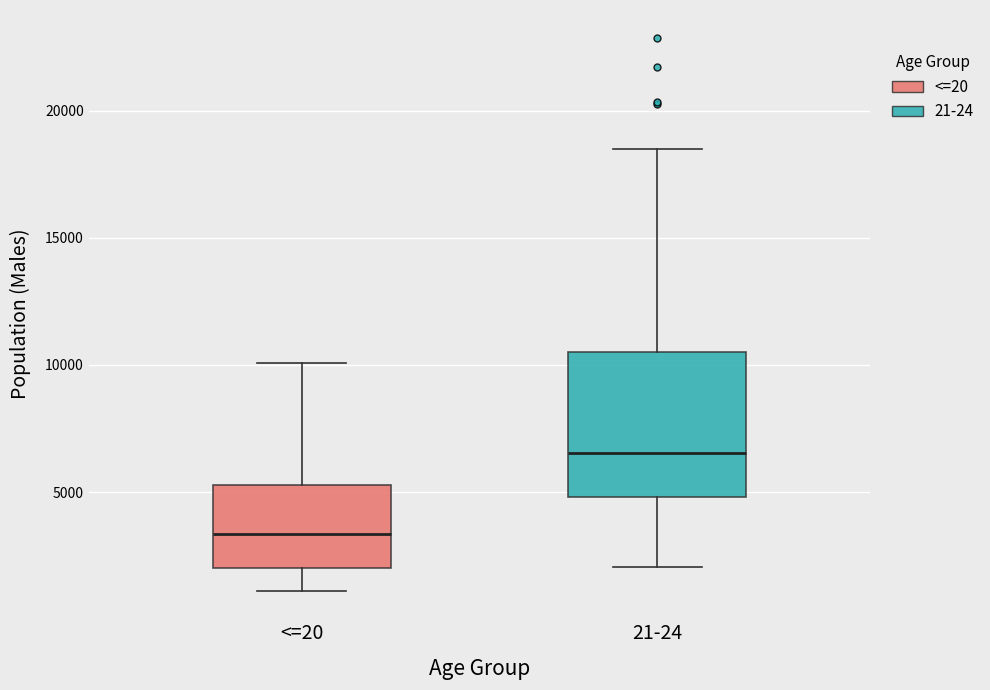

Where does the upper whisker of the box for 21-24 end on the y-axis? The values are not printed on the chart, so give them approximately, as read against the axis.

18500